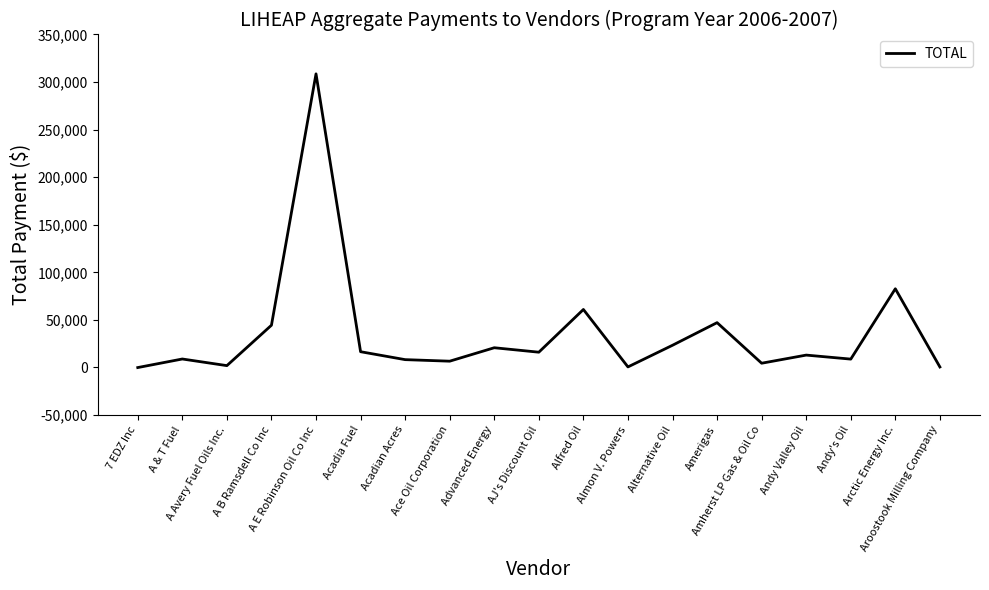

How many categories are shown in the chart?

19